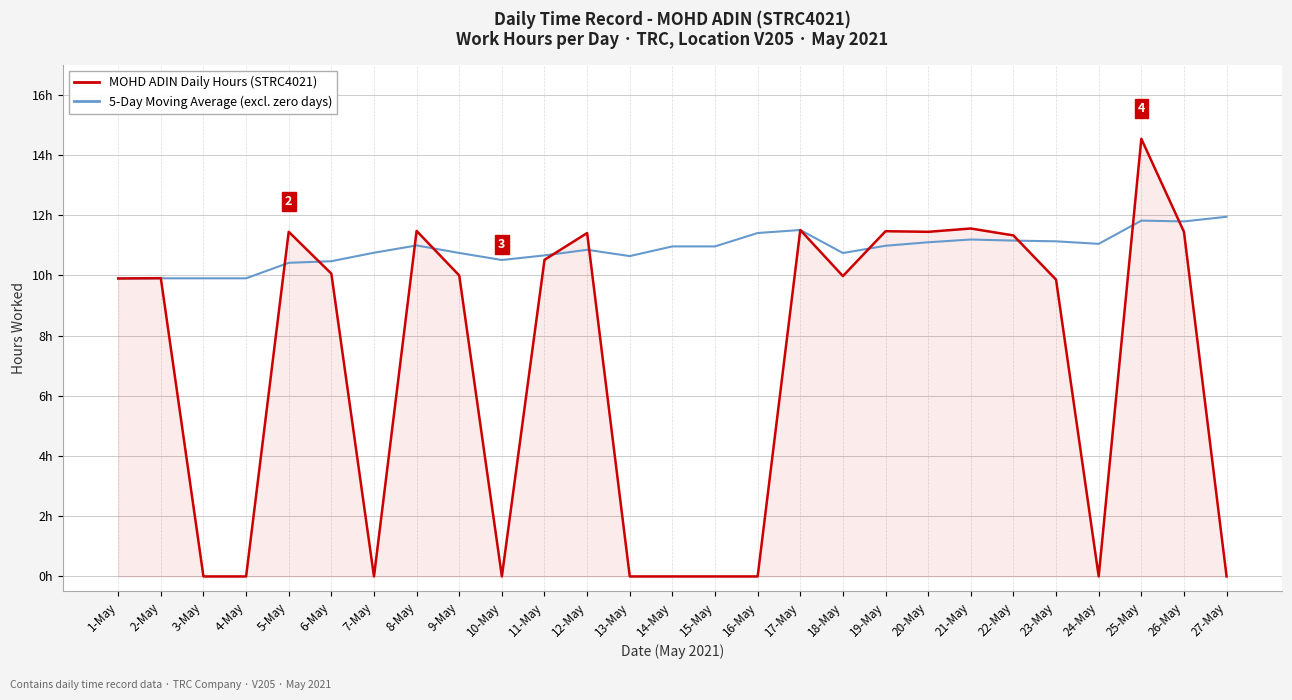

Reading left to right, list all the values displayed in this chart.

MOHD ADIN Daily Hours: 1-May=9.9	2-May=9.9	3-May=0.0	4-May=0.0	5-May=11.4	6-May=10.1	7-May=0.0	8-May=11.5	9-May=10.0	10-May=0.0	11-May=10.5	12-May=11.4	13-May=0.0	14-May=0.0	15-May=0.0	16-May=0.0	17-May=11.5	18-May=10.0	19-May=11.5	20-May=11.4	21-May=11.6	22-May=11.3	23-May=9.9	24-May=0.0	25-May=14.5	26-May=11.4	27-May=0.0
5-Day Moving Avg (excl. zero): 1-May=9.9	2-May=9.9	3-May=9.9	4-May=9.9	5-May=10.4	6-May=10.5	7-May=10.8	8-May=11.0	9-May=10.7	10-May=10.5	11-May=10.7	12-May=10.9	13-May=10.6	14-May=11.0	15-May=11.0	16-May=11.4	17-May=11.5	18-May=10.7	19-May=11.0	20-May=11.1	21-May=11.2	22-May=11.2	23-May=11.1	24-May=11.0	25-May=11.8	26-May=11.8	27-May=11.9